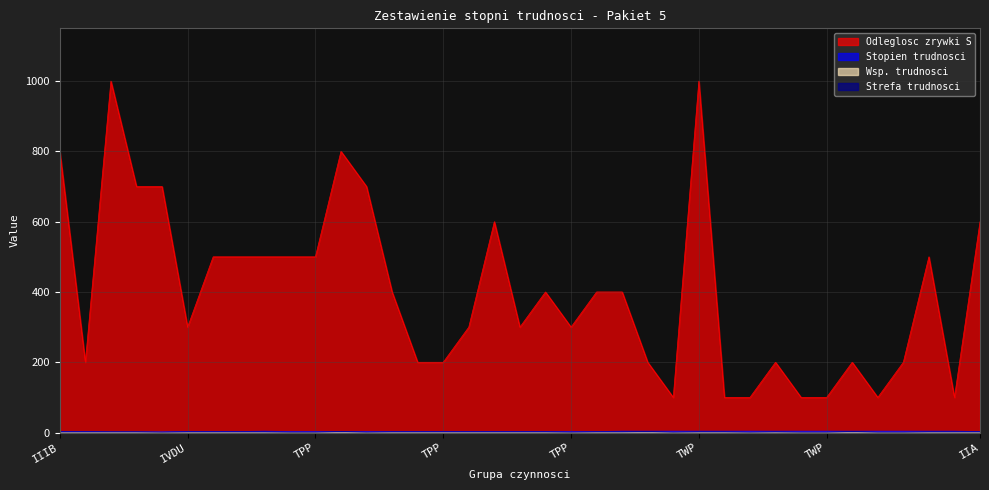

At which label is Strefa trudnosci closest to 2?

IIIB